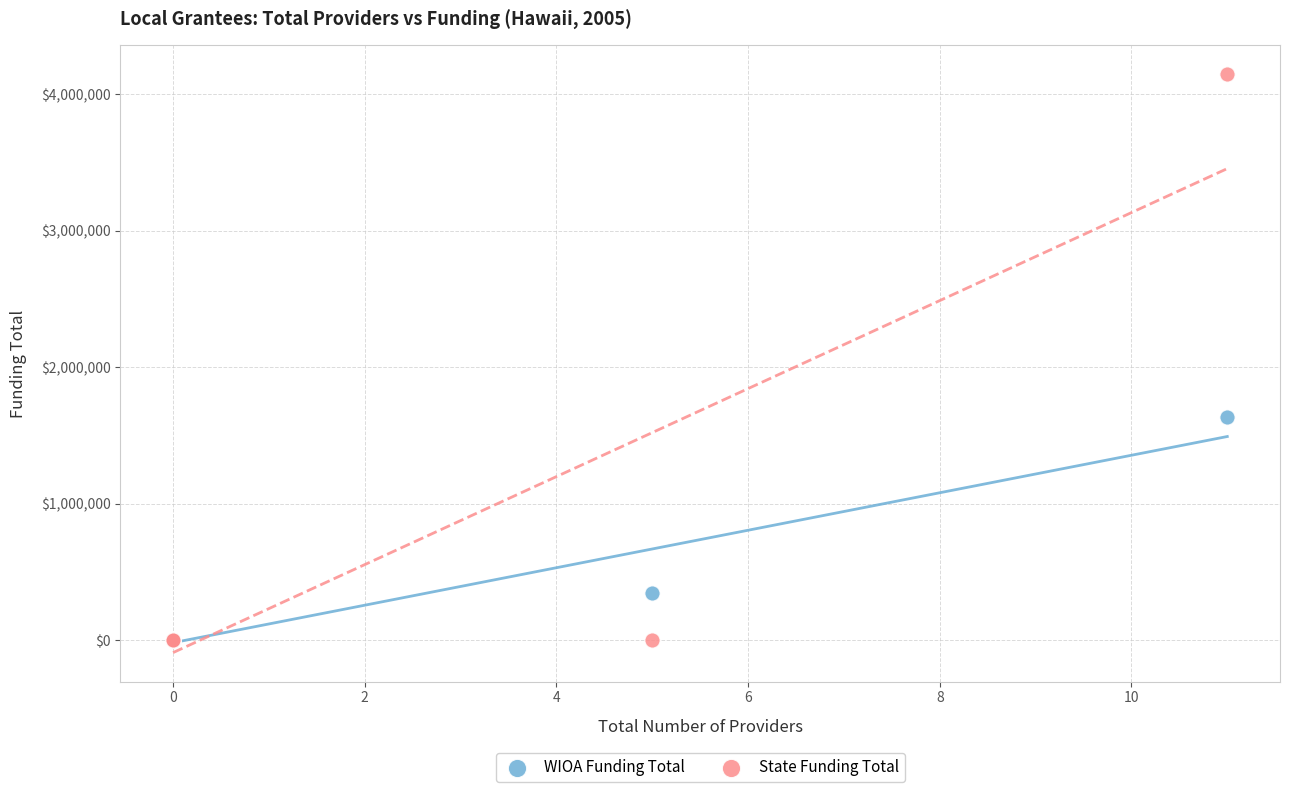

In the WIOA Funding Total series, what Y value is closest to 818633?

345137